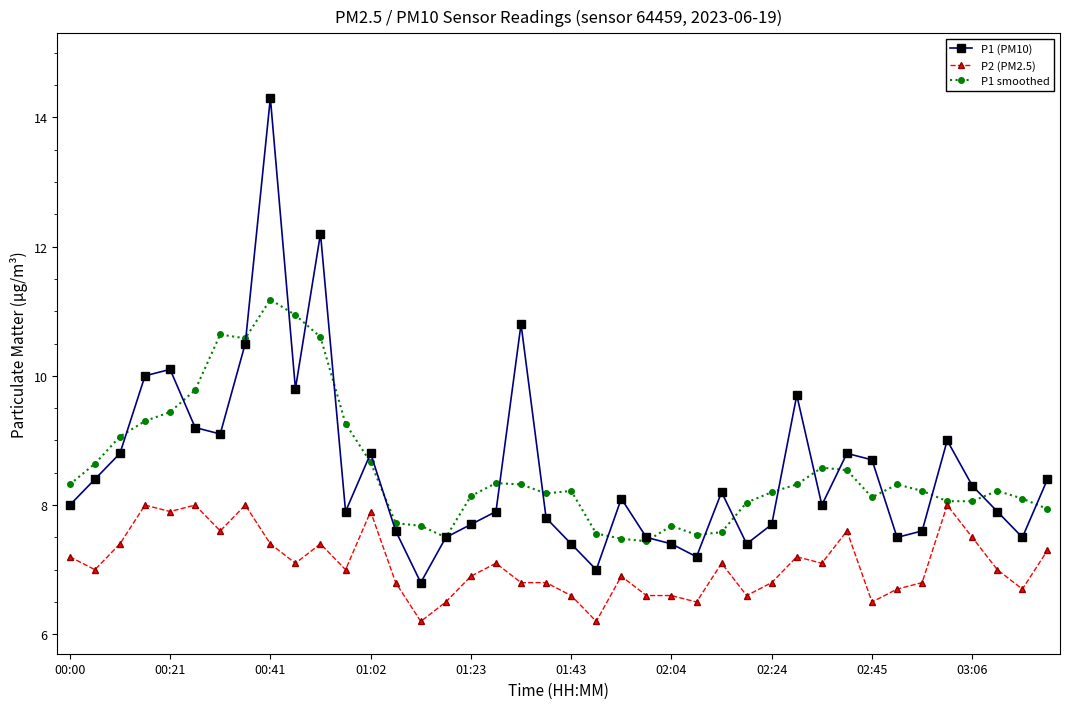

How many lines are shown in the chart?

3